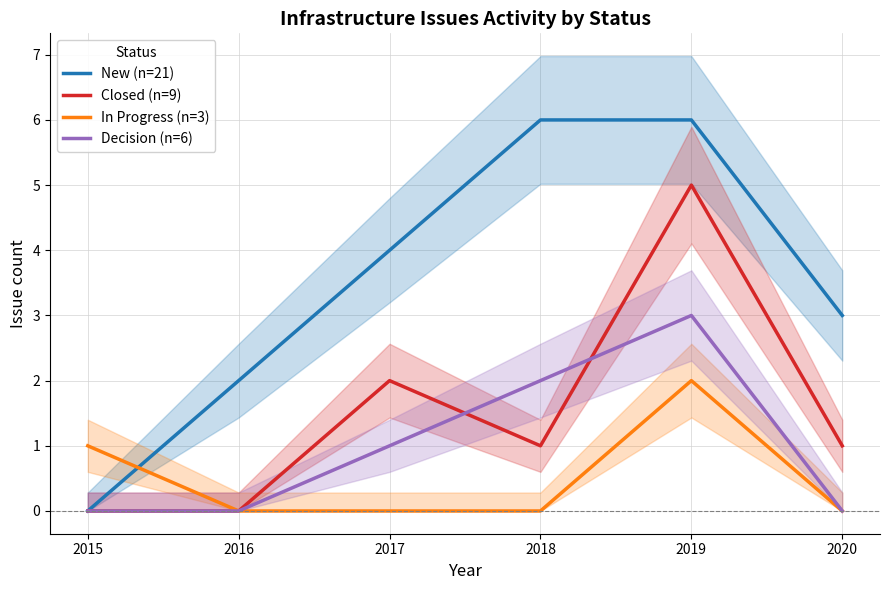

What is the difference between the New (n=21) values at 2015 and 2018?

6